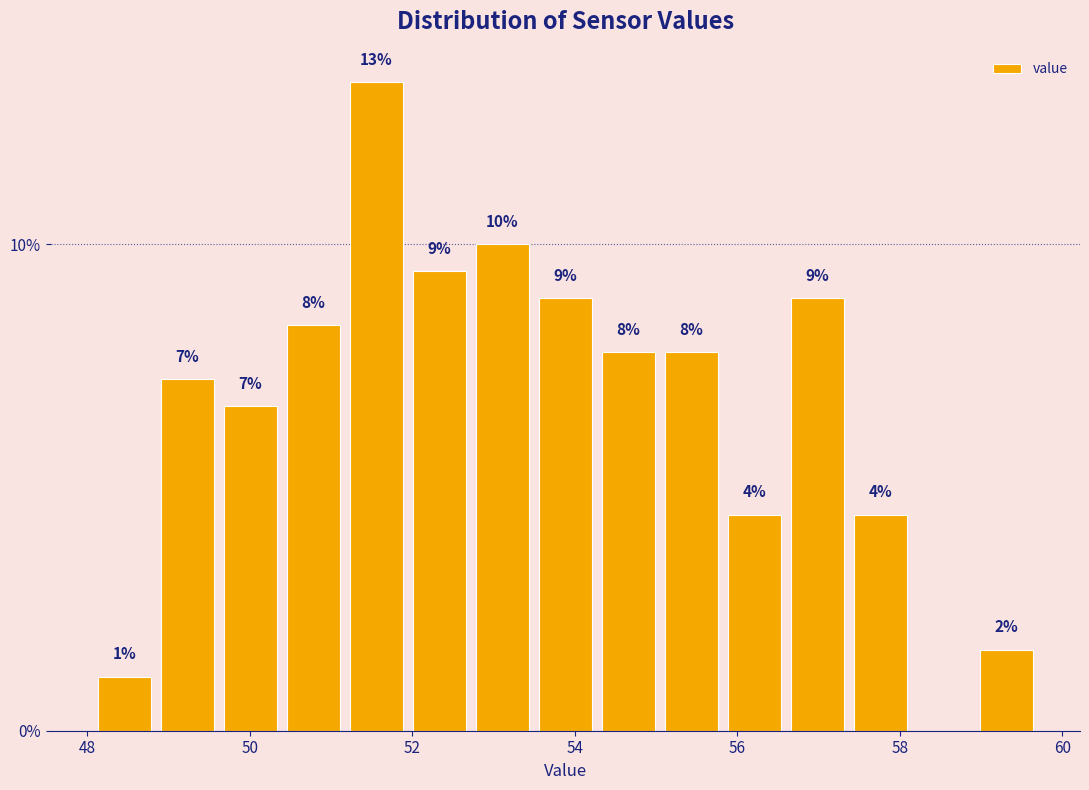

Read against the x-axis, roughly where is the centre of the tallest bar?

51.6